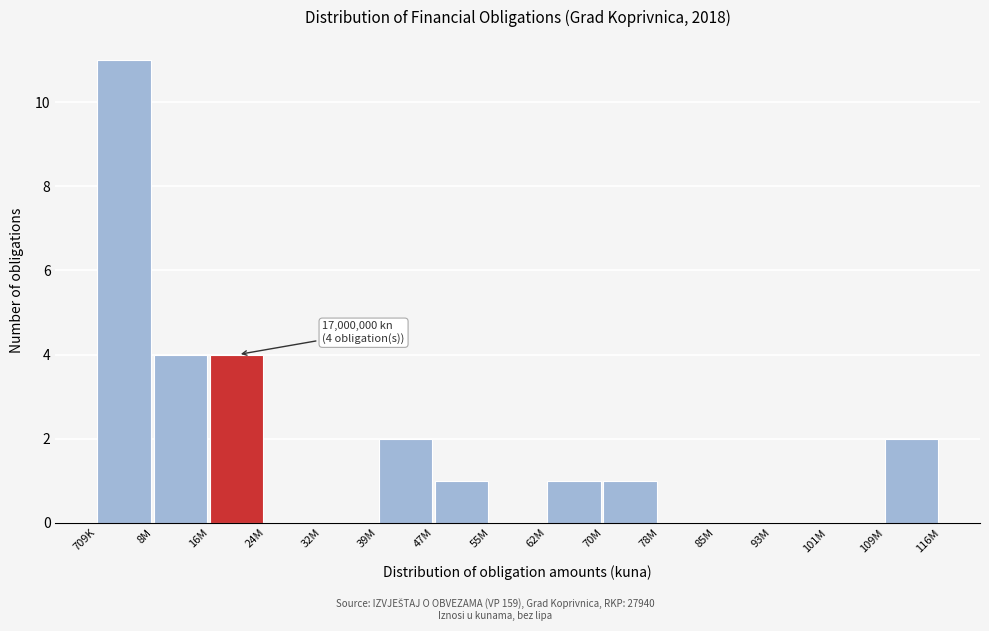

Reading left to right, what are all the values shown in this chart?

709K=11	8M=4	16M=4	24M=0	32M=0	39M=2	47M=1	55M=0	62M=1	70M=1	78M=0	85M=0	93M=0	101M=0	109M=2